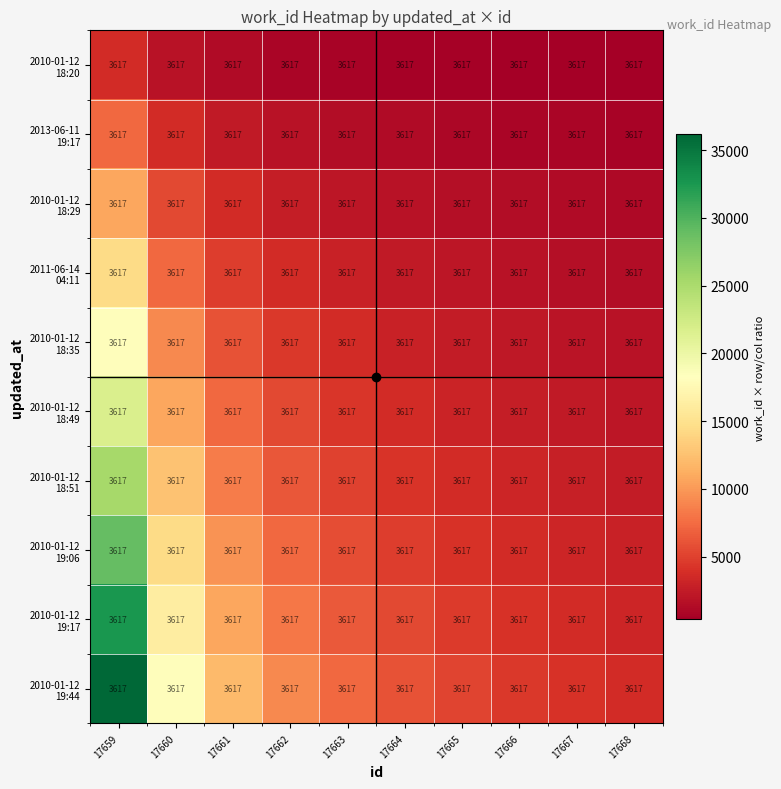

Between 17665 and 17663, which is larger?

17663